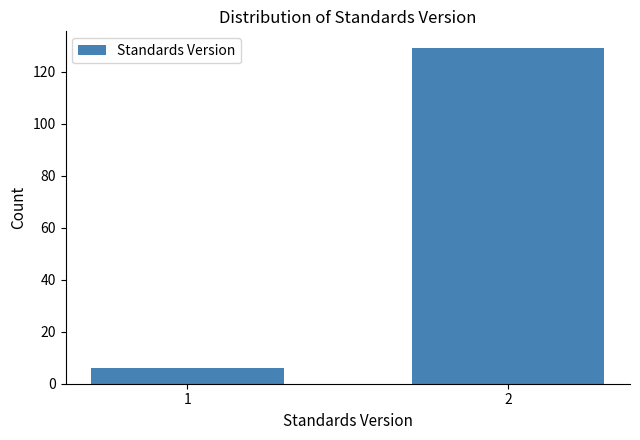

Reading left to right, list all the values displayed in this chart.

6	129